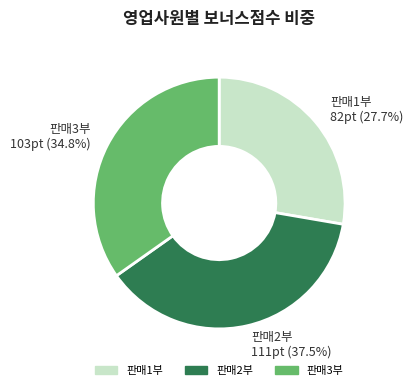

Is there any slice that represents more than half of the pie?

No